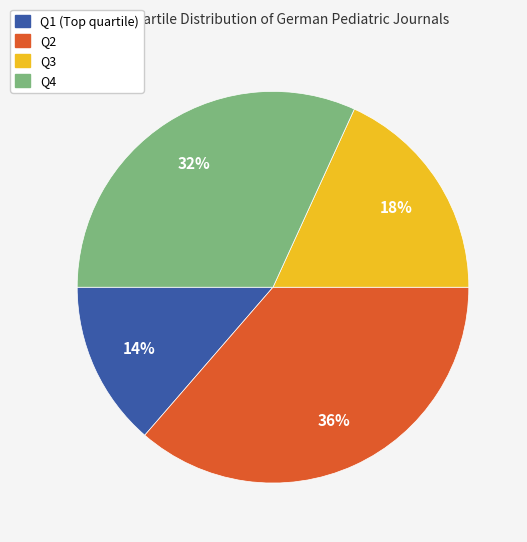

Does Q4 represent more than half of the total?

No